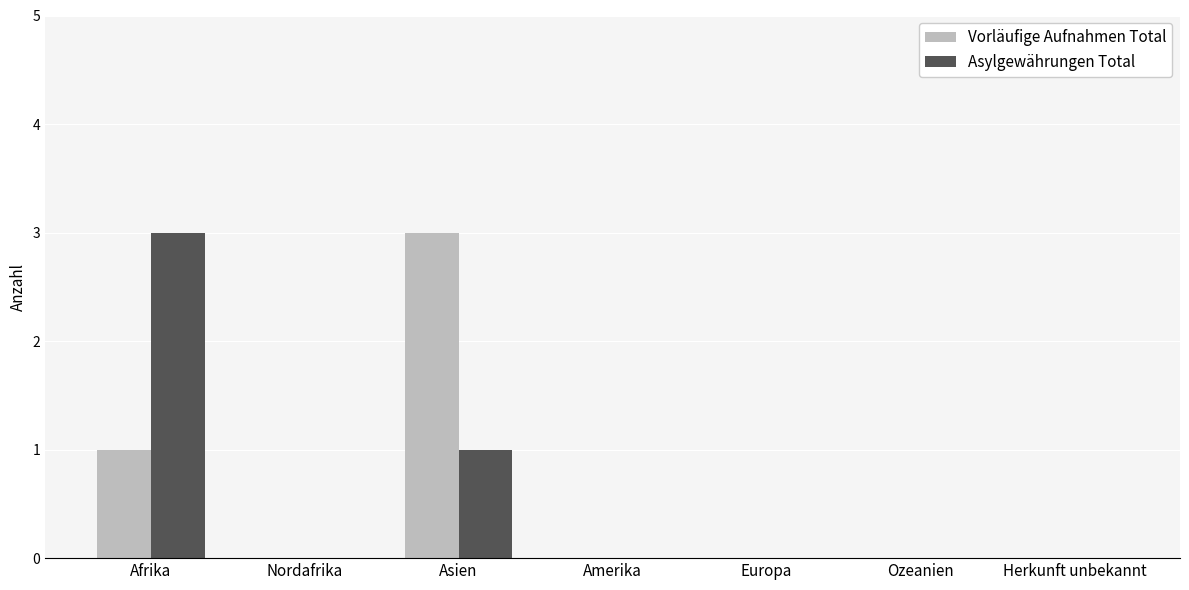

Reading right to left, extract all data points from this chart.

Vorläufige Aufnahmen Total: Herkunft unbekannt=0	Ozeanien=0	Europa=0	Amerika=0	Asien=3	Nordafrika=0	Afrika=1
Asylgewährungen Total: Herkunft unbekannt=0	Ozeanien=0	Europa=0	Amerika=0	Asien=1	Nordafrika=0	Afrika=3